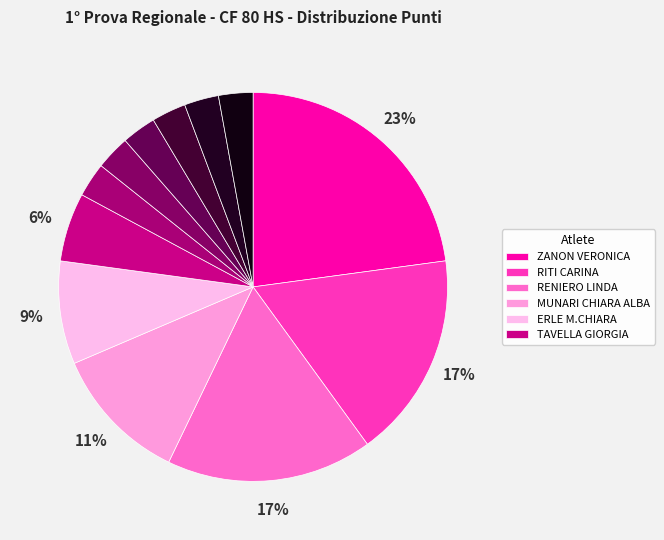

How many slices are in this pie chart?

12